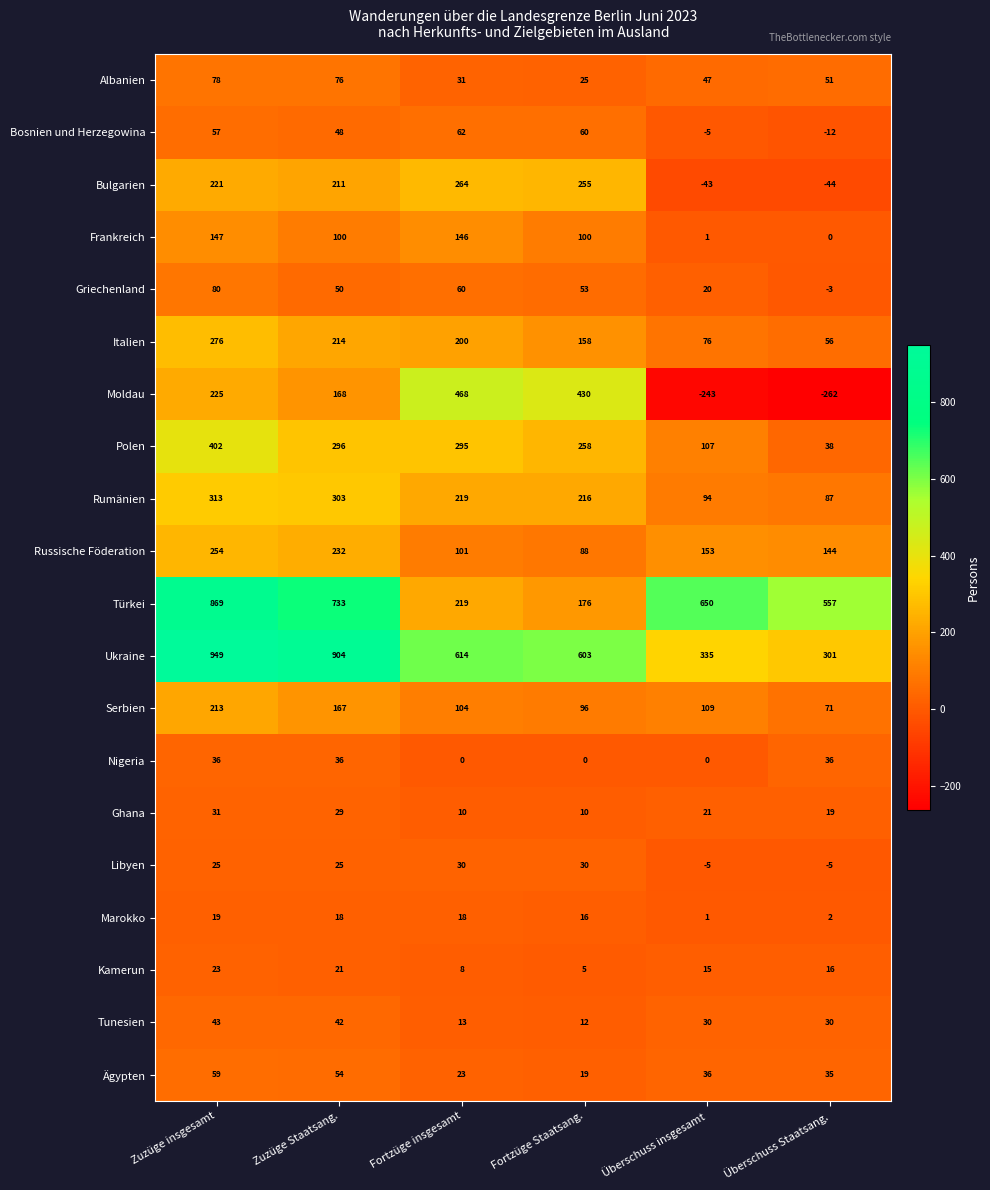

The value of Bulgarien at Fortzüge Staatsang. is 126. True or false?

False